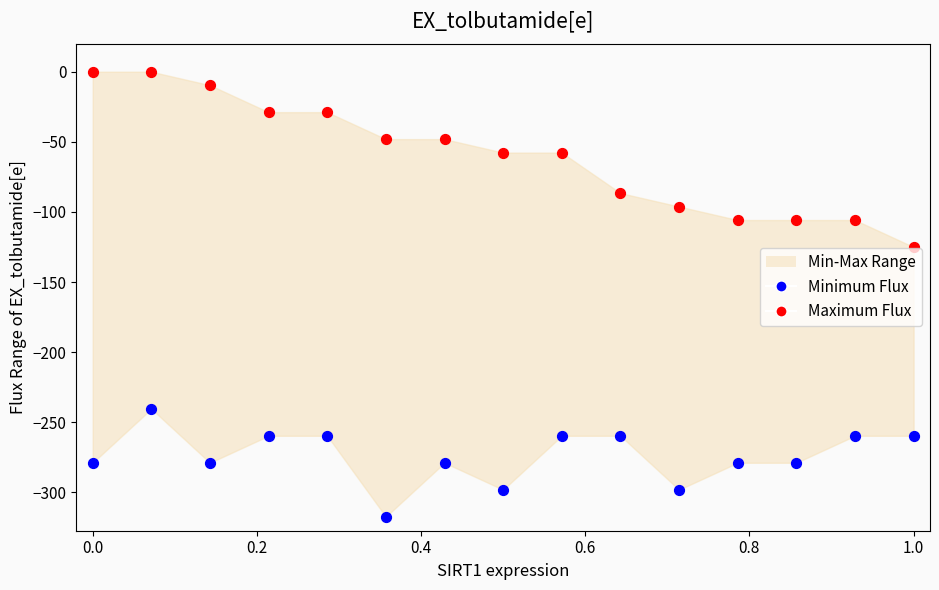

What is the X range (max minus min) for the scatter plot?

1.0